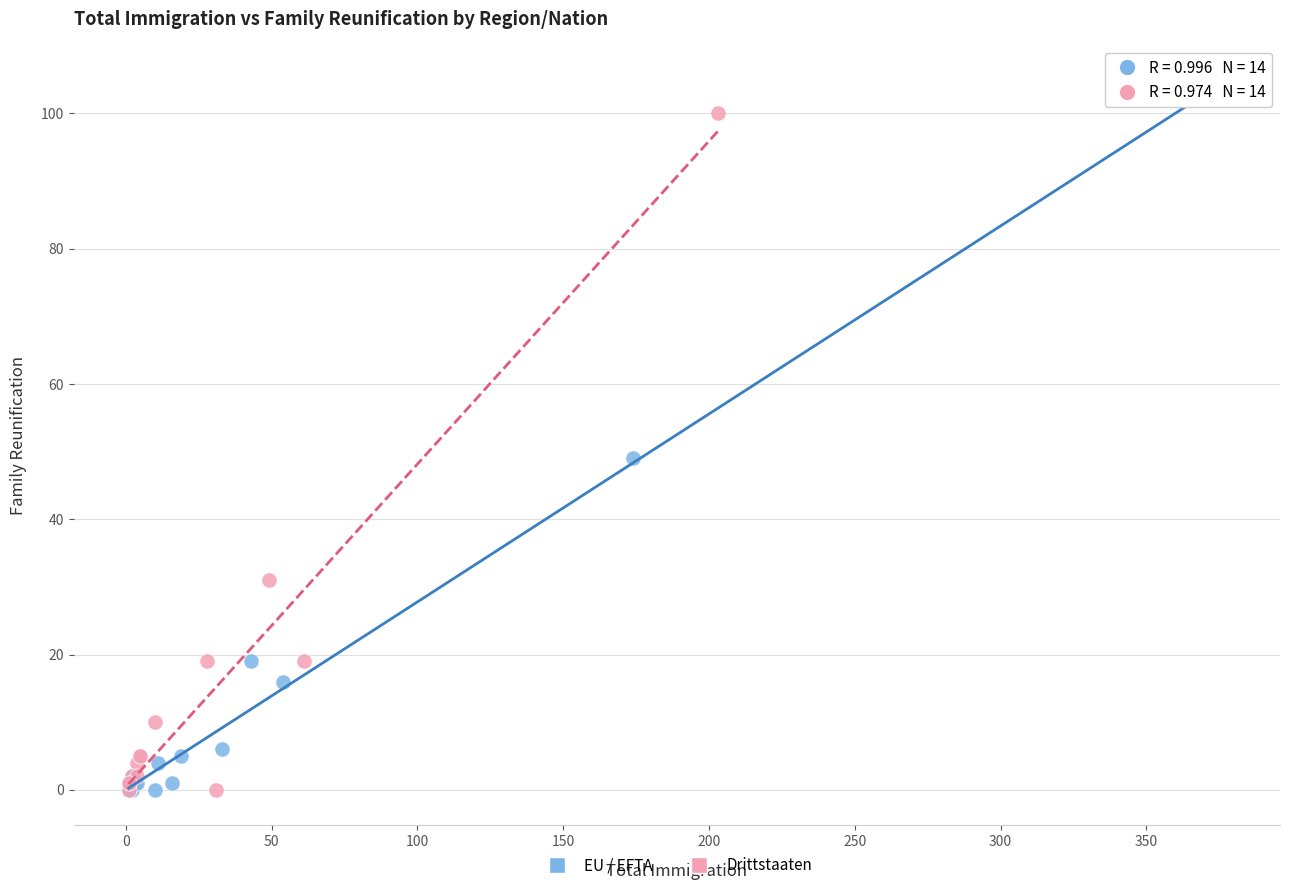

Which series has the largest Y range (max minus min)?

EU / EFTA